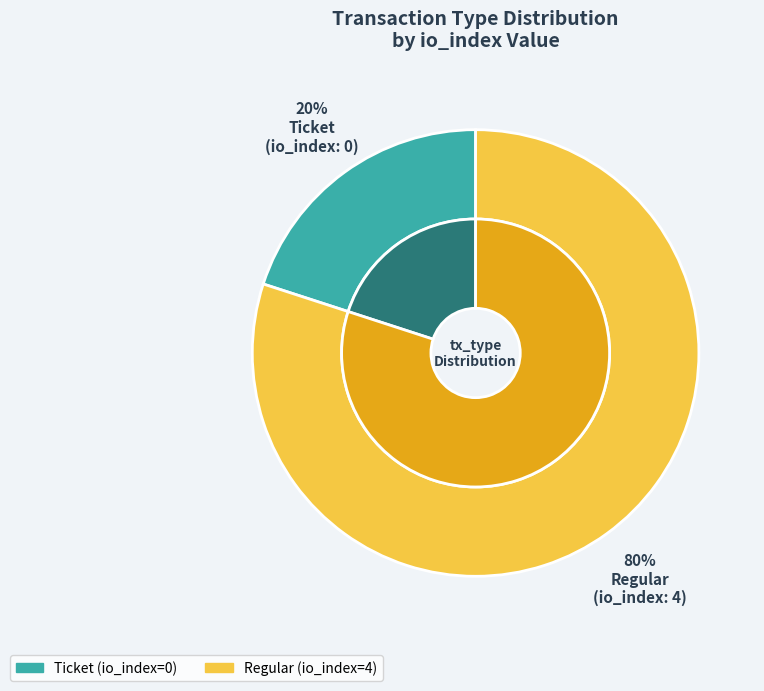

What is the majority slice?

Regular